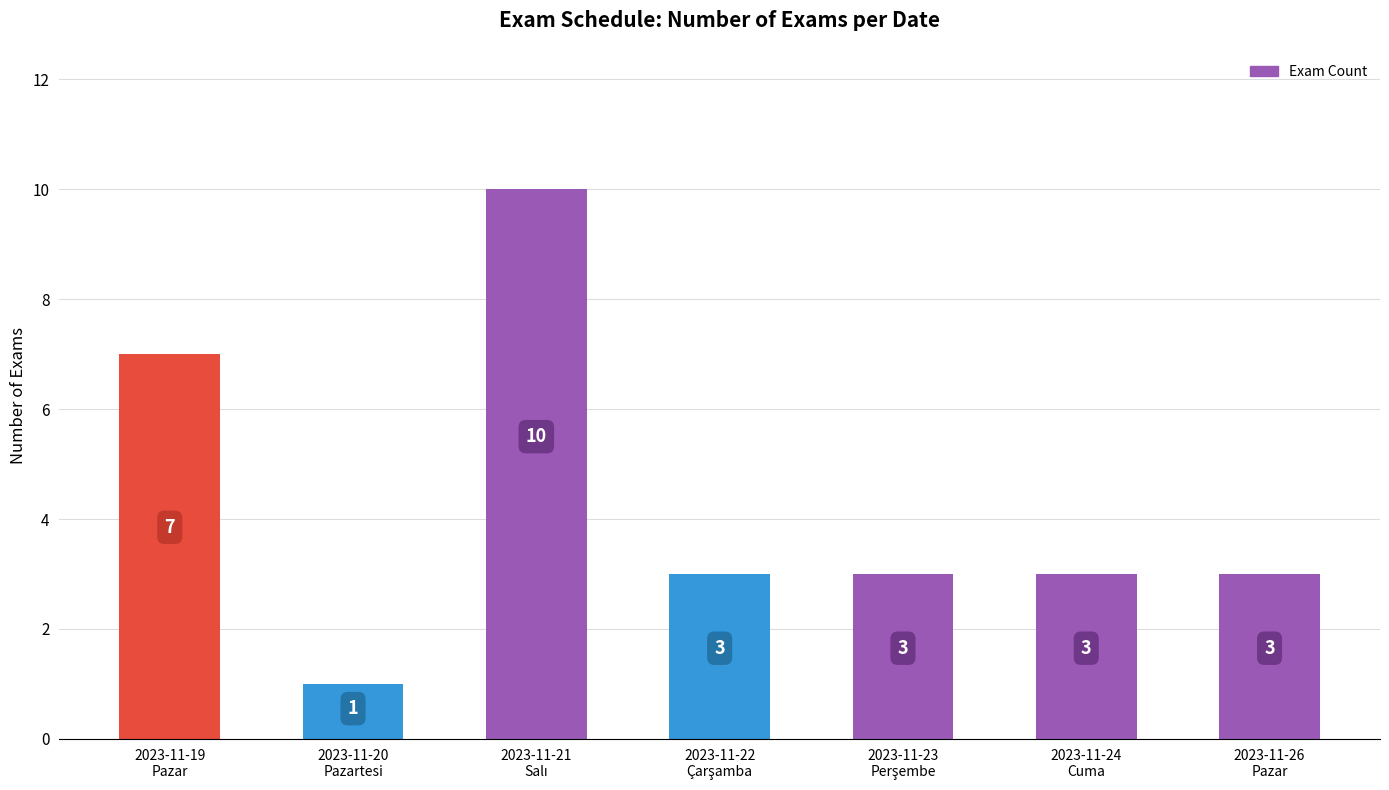

Reading right to left, what are all the values shown in this chart?

3	3	3	3	10	1	7